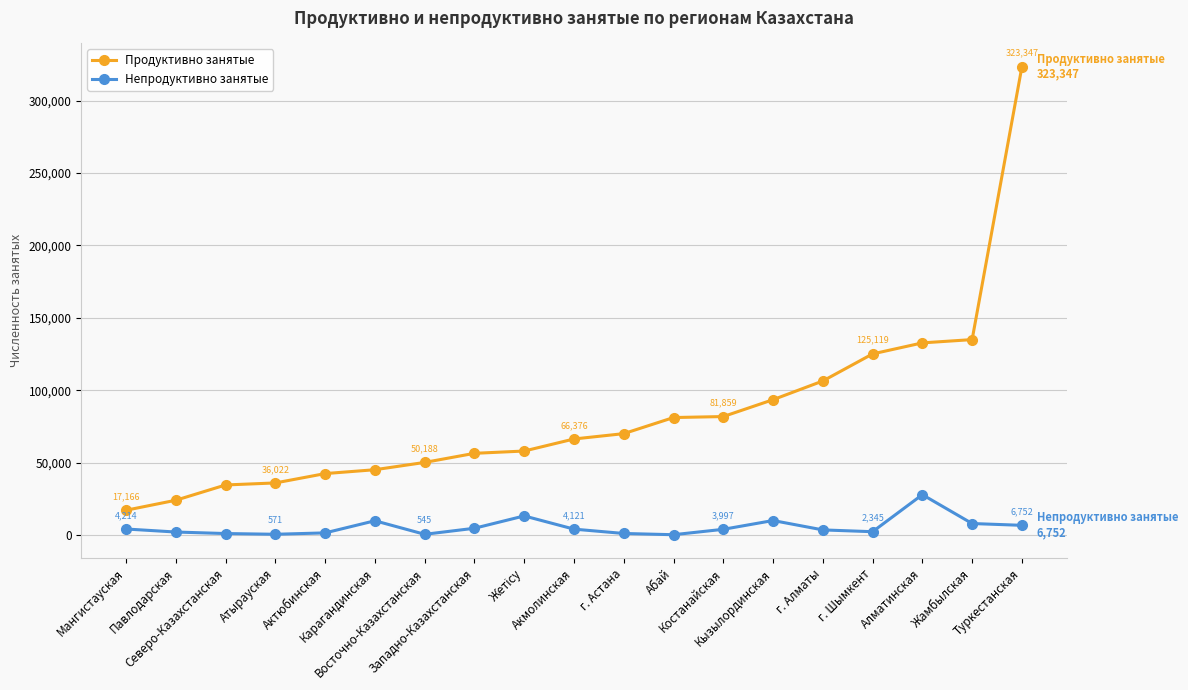

Between Акмолинская and Жамбылская, which series saw the biggest shift?

Продуктивно занятые